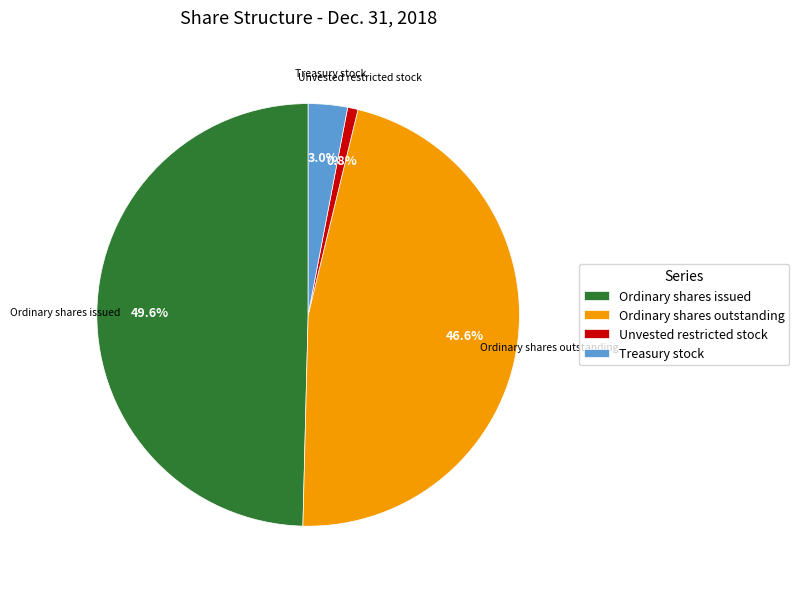

What is the smallest slice in the pie chart?

Unvested restricted stock